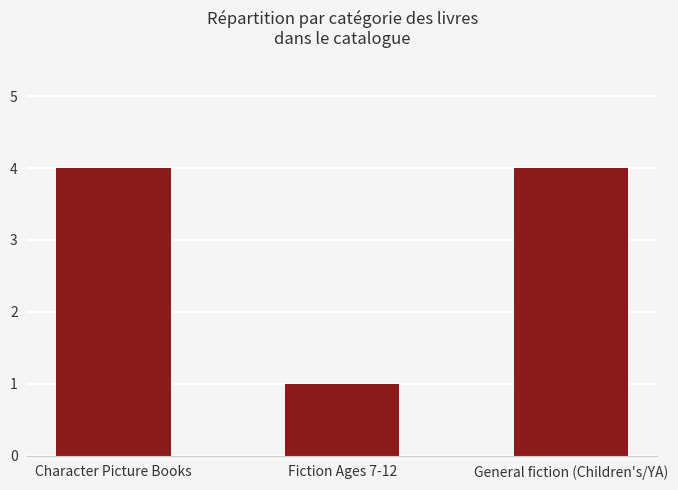

What position from the right is Fiction Ages 7-12?

2